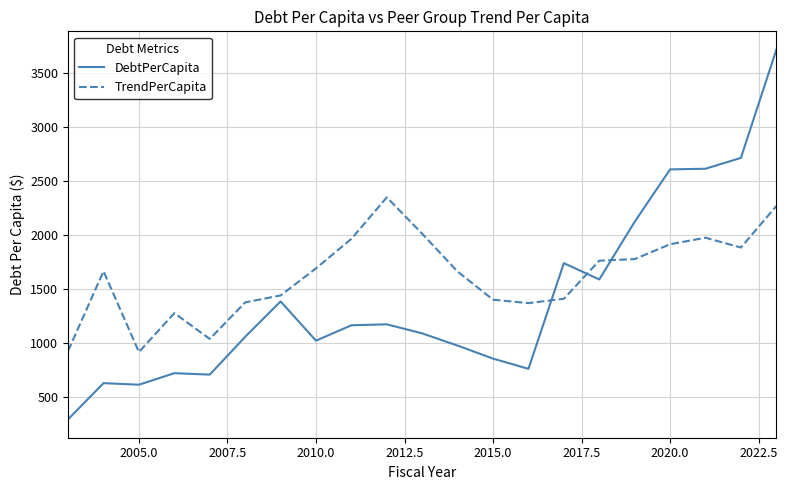

Which series has the largest range (max minus min)?

DebtPerCapita